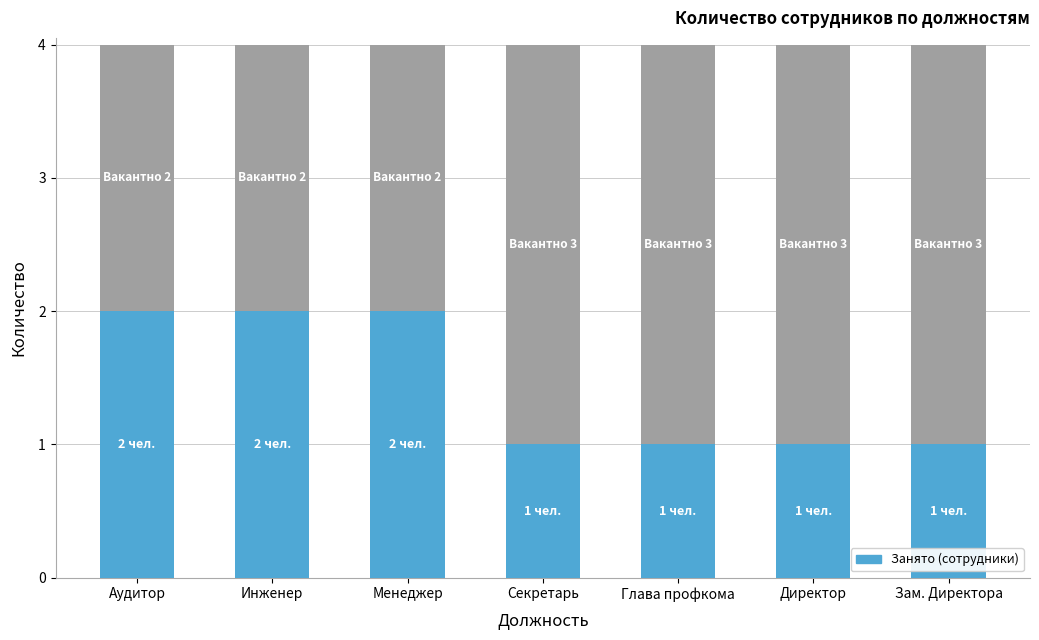

What is the total value across all series at Аудитор?

4